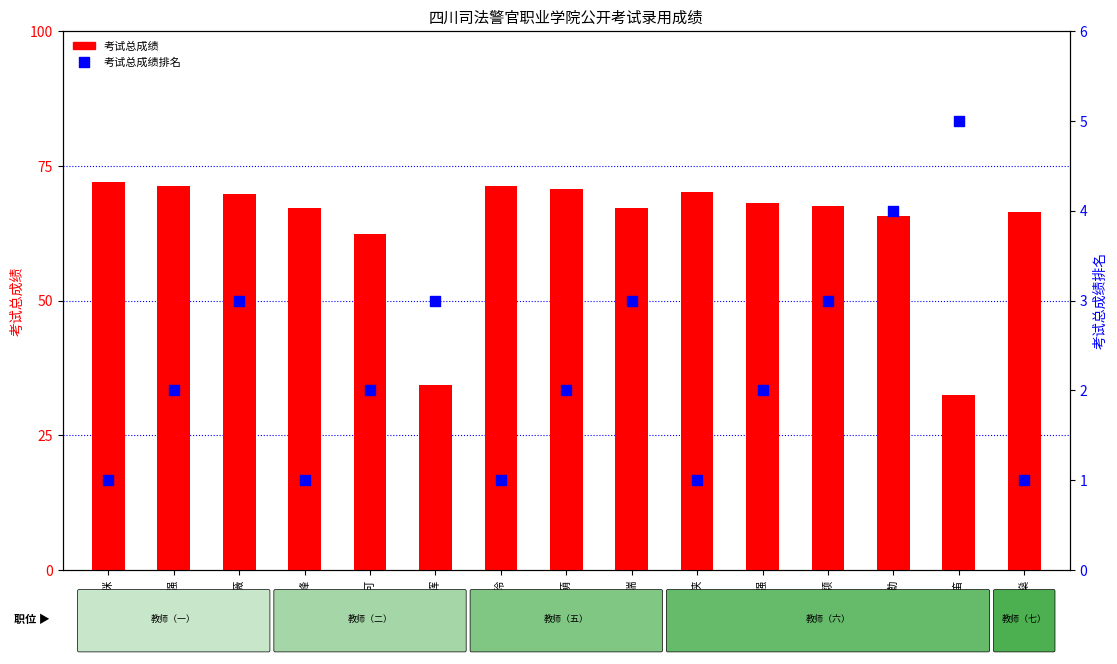

What are all the series names shown in the legend?

考试总成绩, 考试总成绩排名